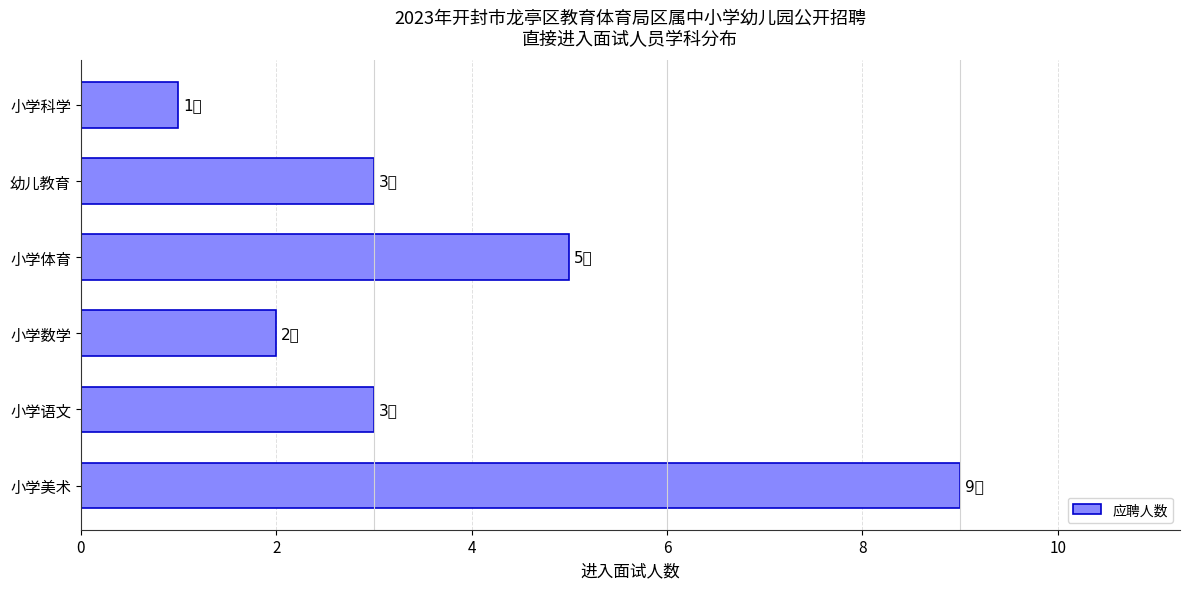

How many bars are there in total?

6